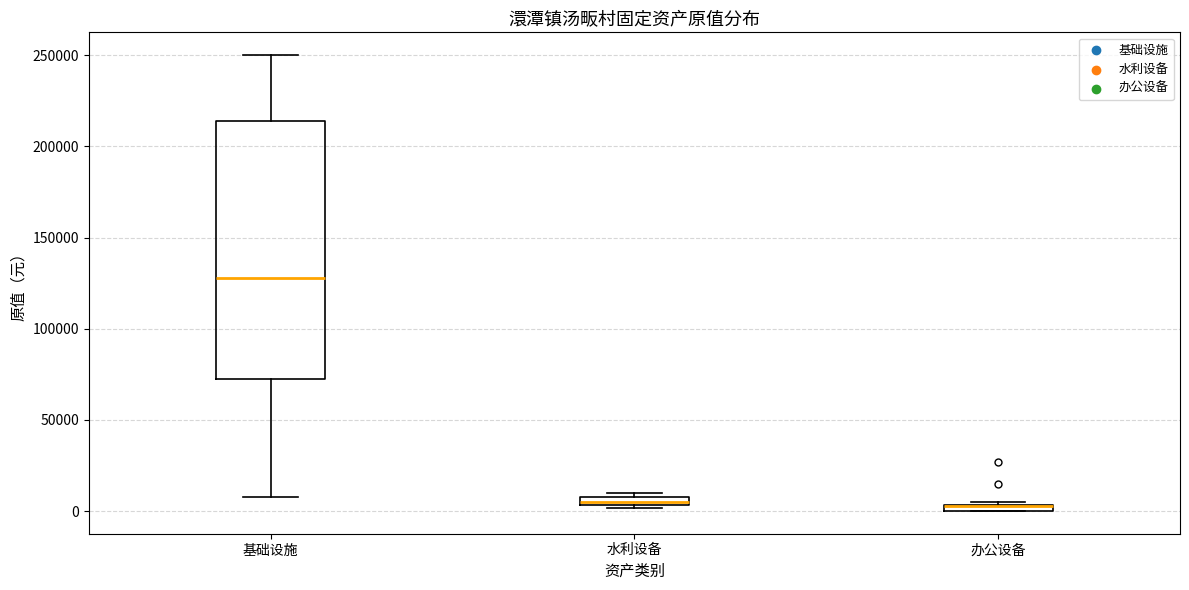

Where is the upper edge of the box for 水利设备 on the y-axis? The values are not printed on the chart, so give them approximately, as read against the axis.

10000